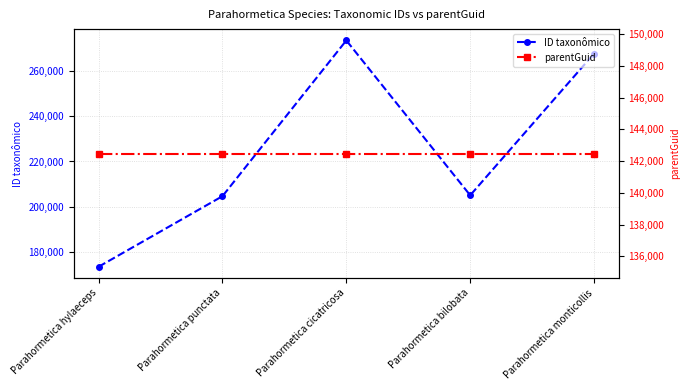

Which category has the lowest value across all series?

Parahormetica hylaeceps